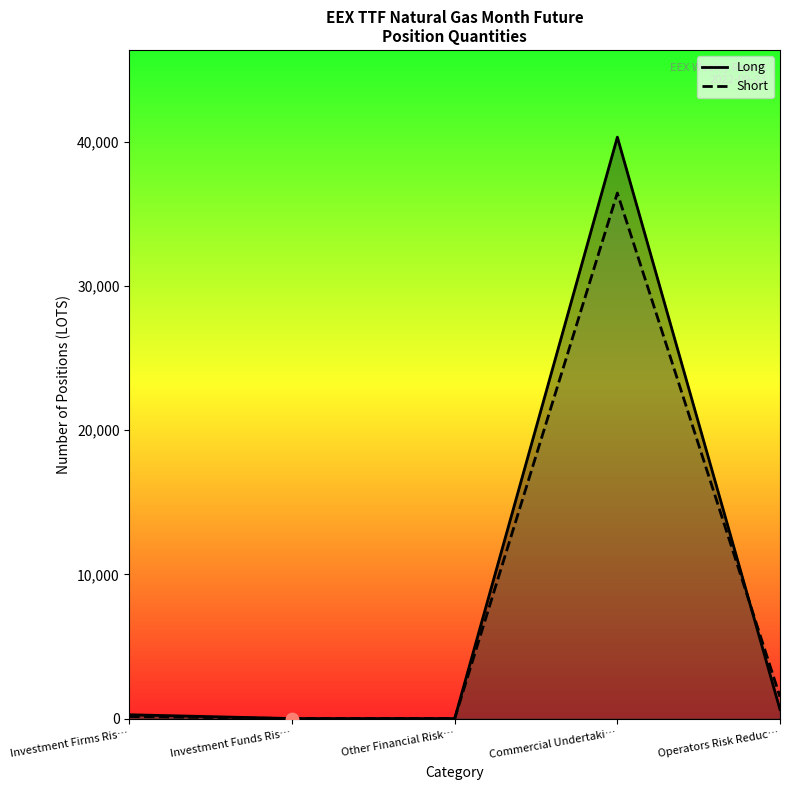

What is the total value across all series at Operators Risk Reduc…?

2137